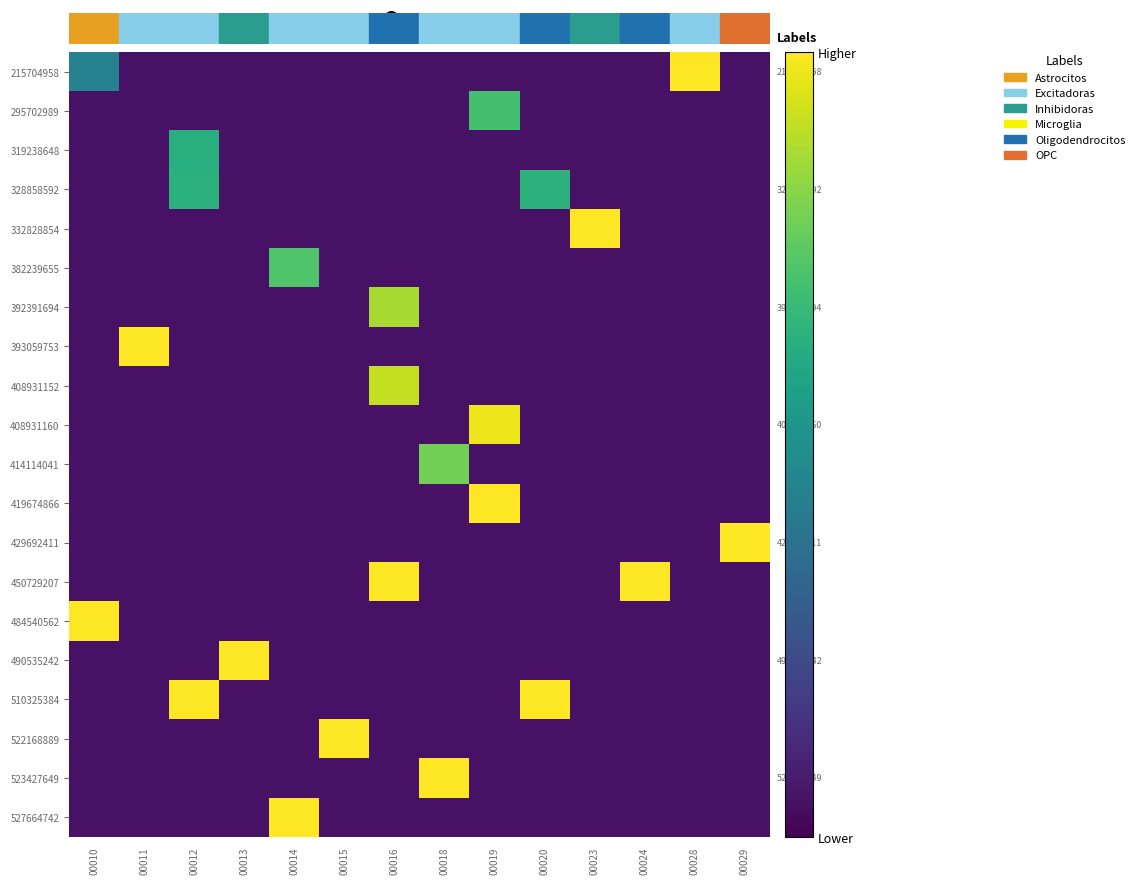

Rank the series by their maximum value, from lowest to highest.

319238648, 328858592, 295702989, 382239655, 414114041, 392391694, 408931152, 408931160, 215704958, 332828854, 393059753, 419674866, 429692411, 450729207, 484540562, 490535242, 510325384, 522168889, 523427649, 527664742